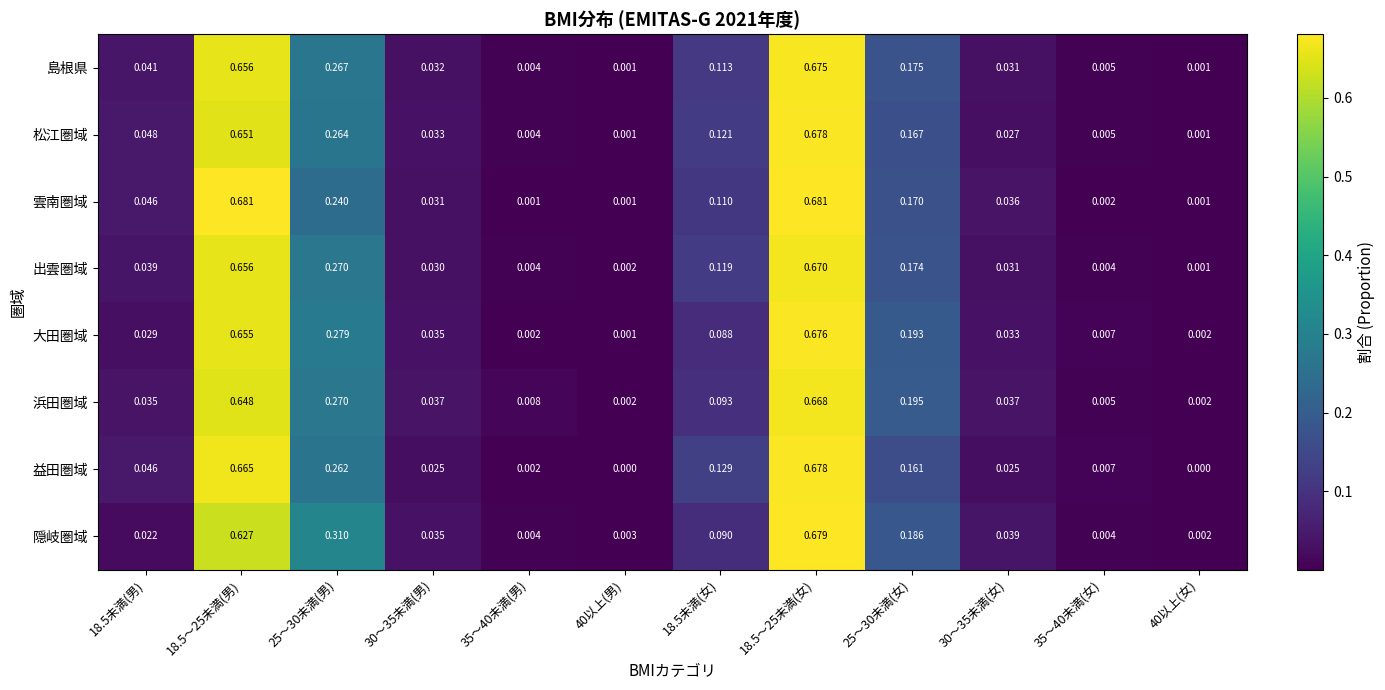

Which series changed the most between 30〜35未満(男) and 18.5未満(女)?

益田圏域